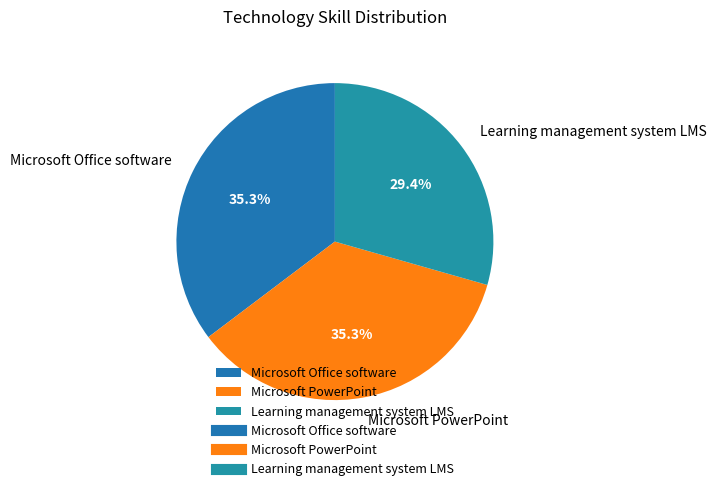

Is it true that Learning management system LMS is 38% of the pie?

False